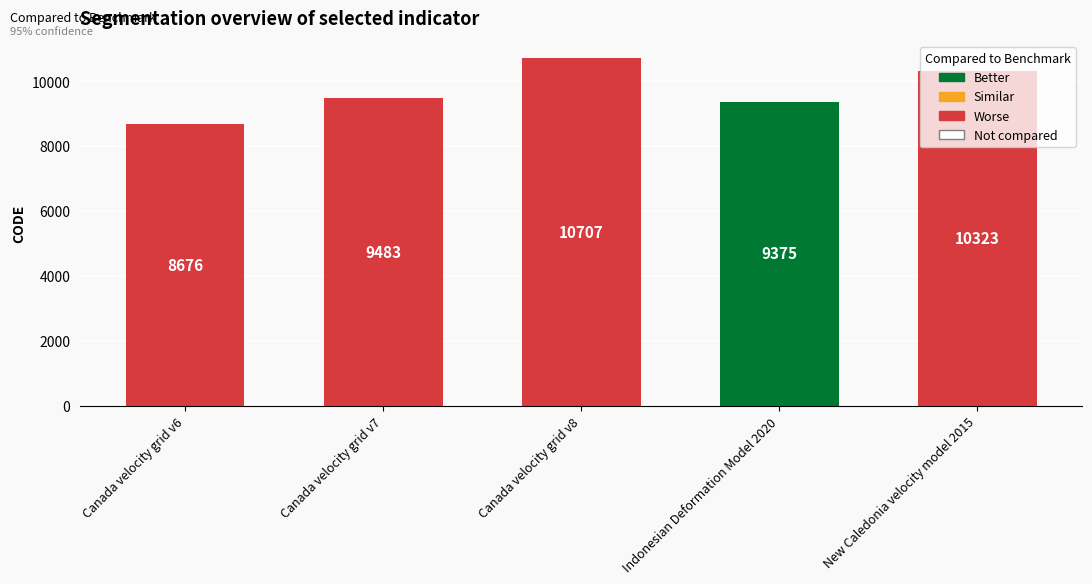

The value at Canada velocity grid v7 is 4863. True or false?

False